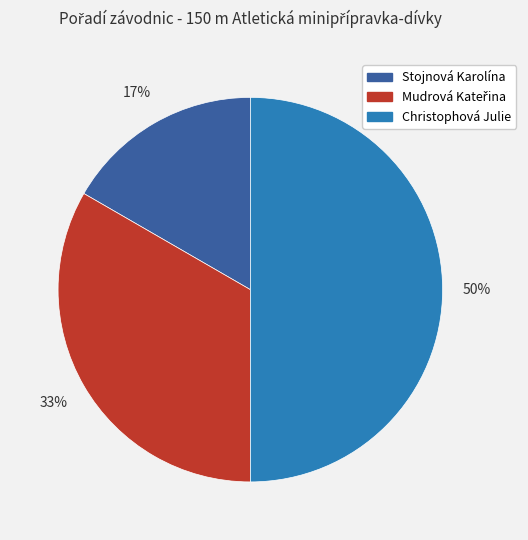

What percentage is the Stojnová Karolína slice, to the nearest percent?

17%